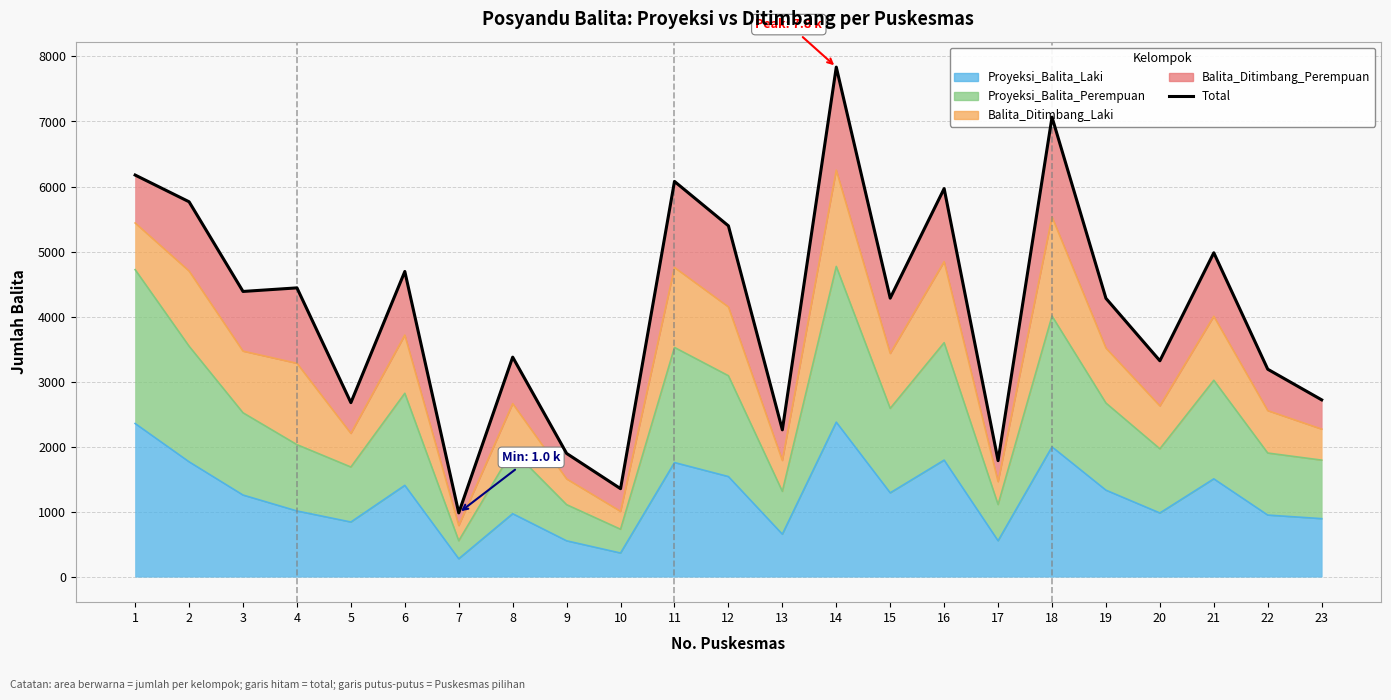

What is the value of the 19th point from the left?

4280